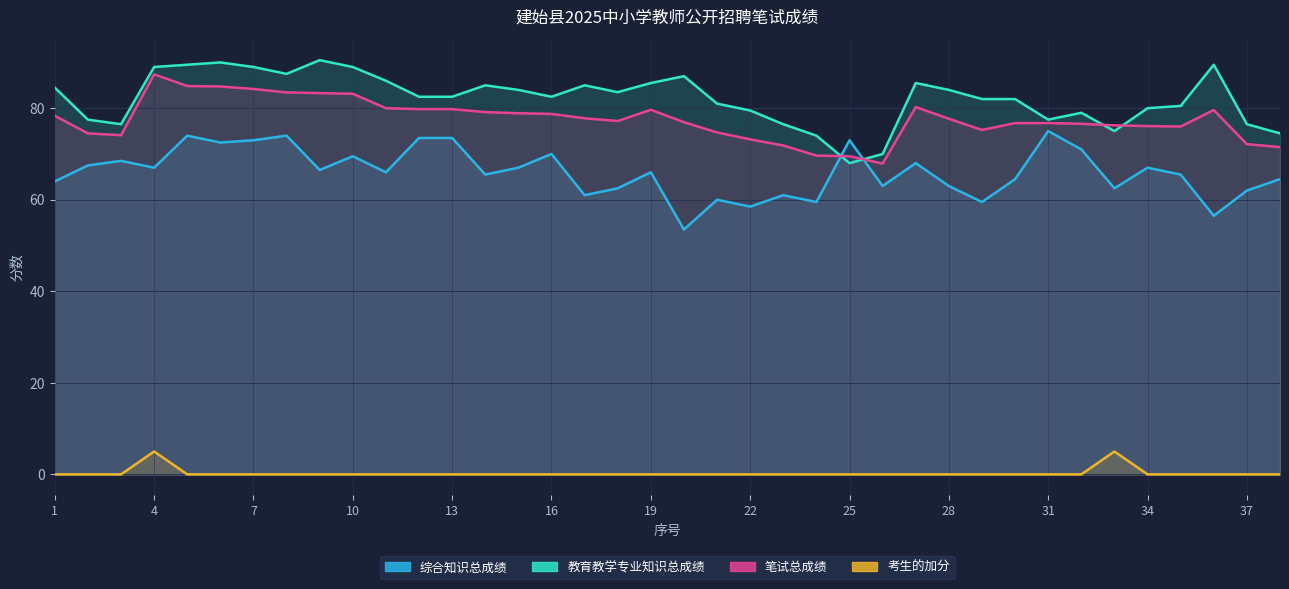

What is the difference between the highest and lowest values at 17?

85.0